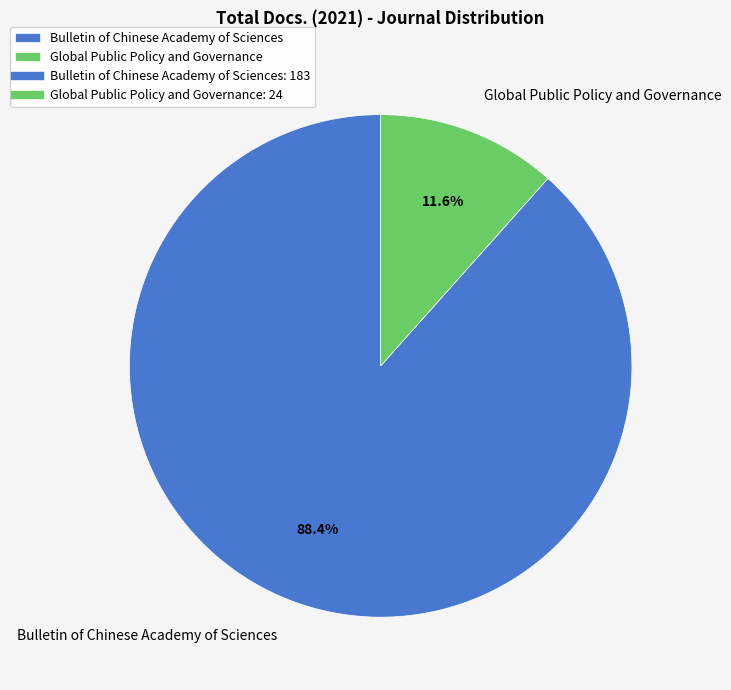

Which category accounts for the majority?

Bulletin of Chinese Academy of Sciences